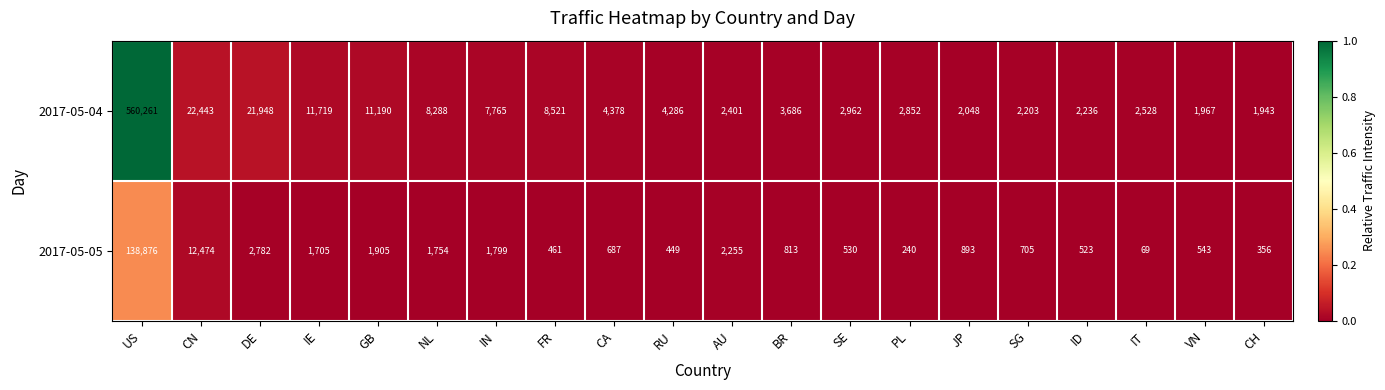

How many distinct data groups are displayed?

2